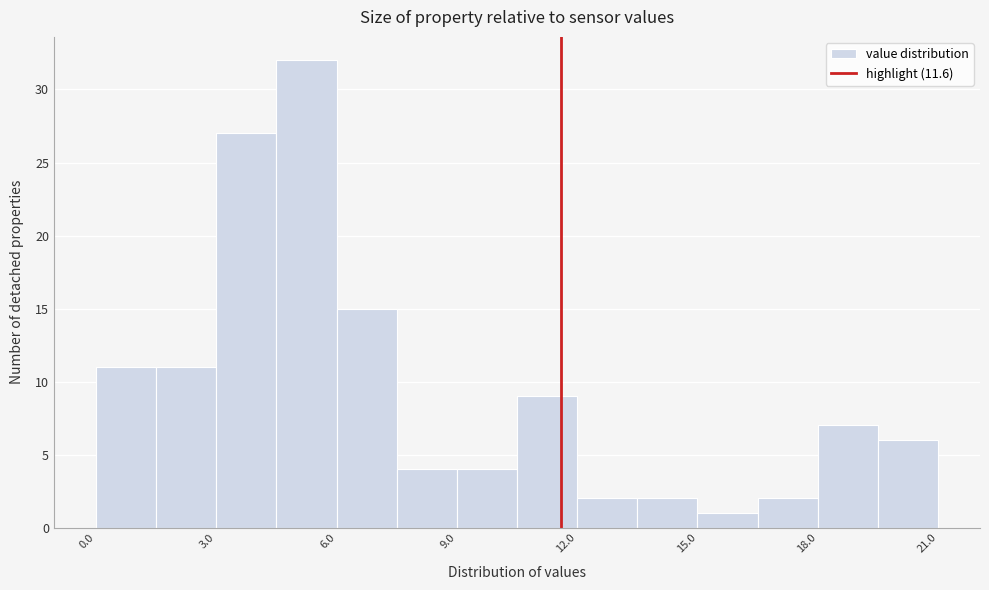

Around what value on the x-axis is the tallest bar? Give the approximate position of its centre, as read against the axis.

5.5